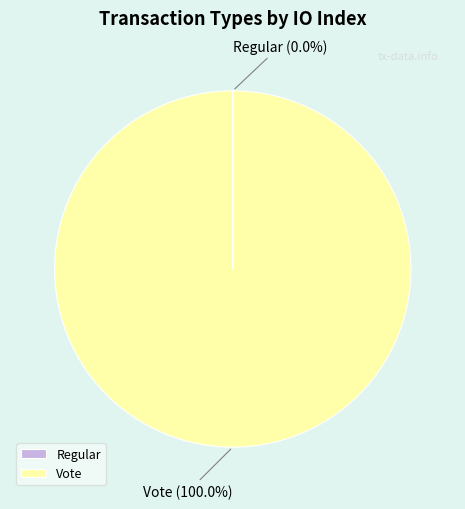

Is there a majority slice in this chart?

Yes